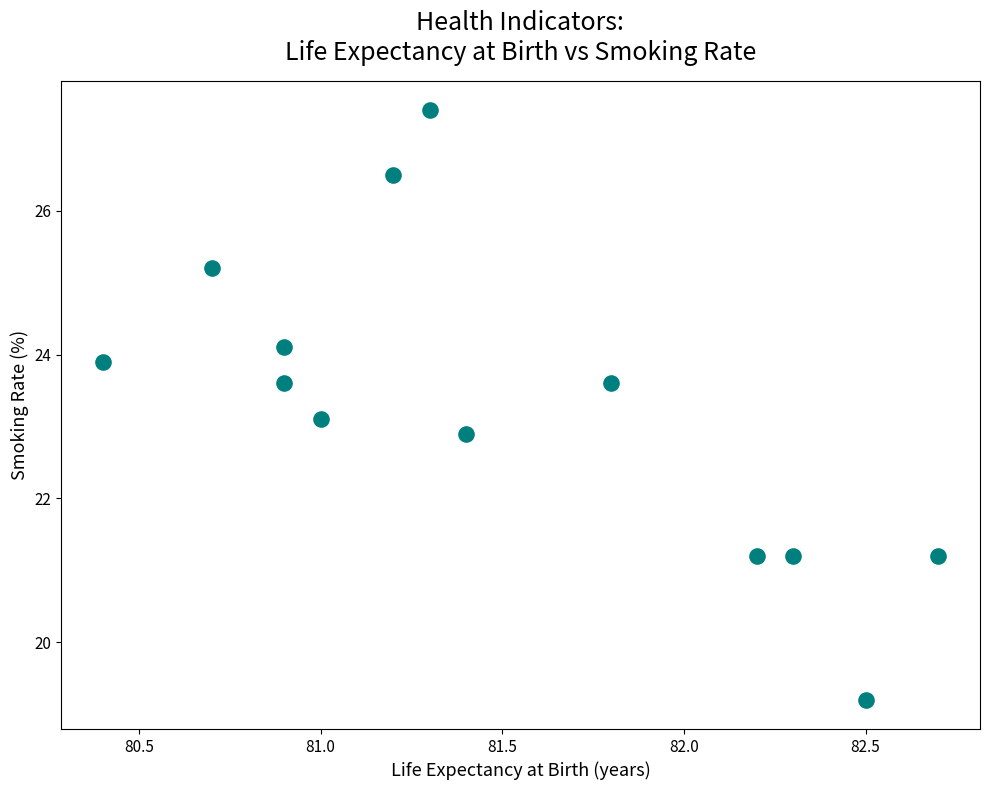

What is the range of X values (max minus min)?

2.3